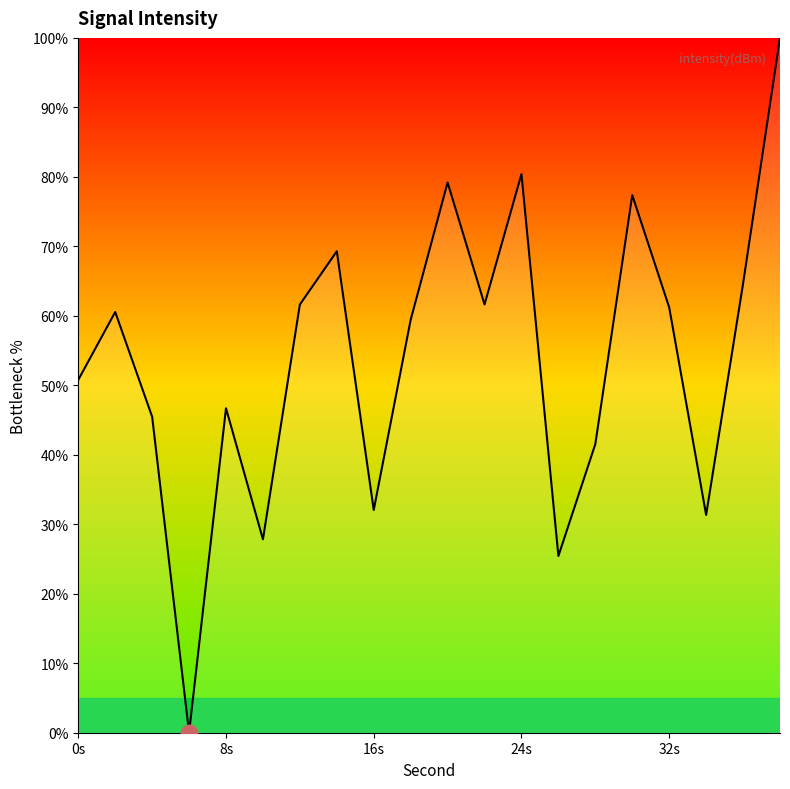

What is the maximum value shown in the chart?

100.0